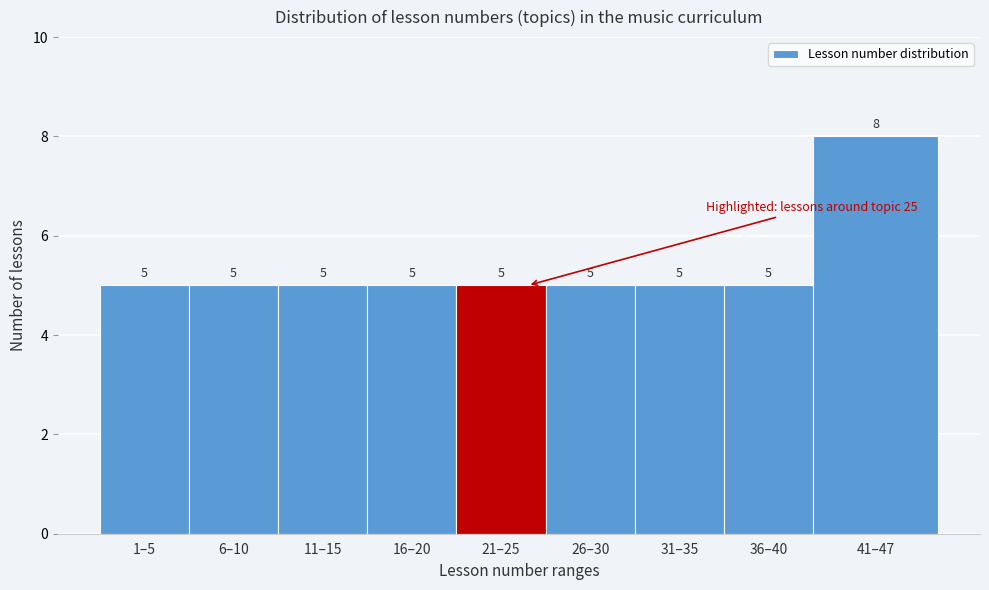

Reading left to right, transcribe all the data shown in this chart.

1–5=5	6–10=5	11–15=5	16–20=5	21–25=5	26–30=5	31–35=5	36–40=5	41–47=8